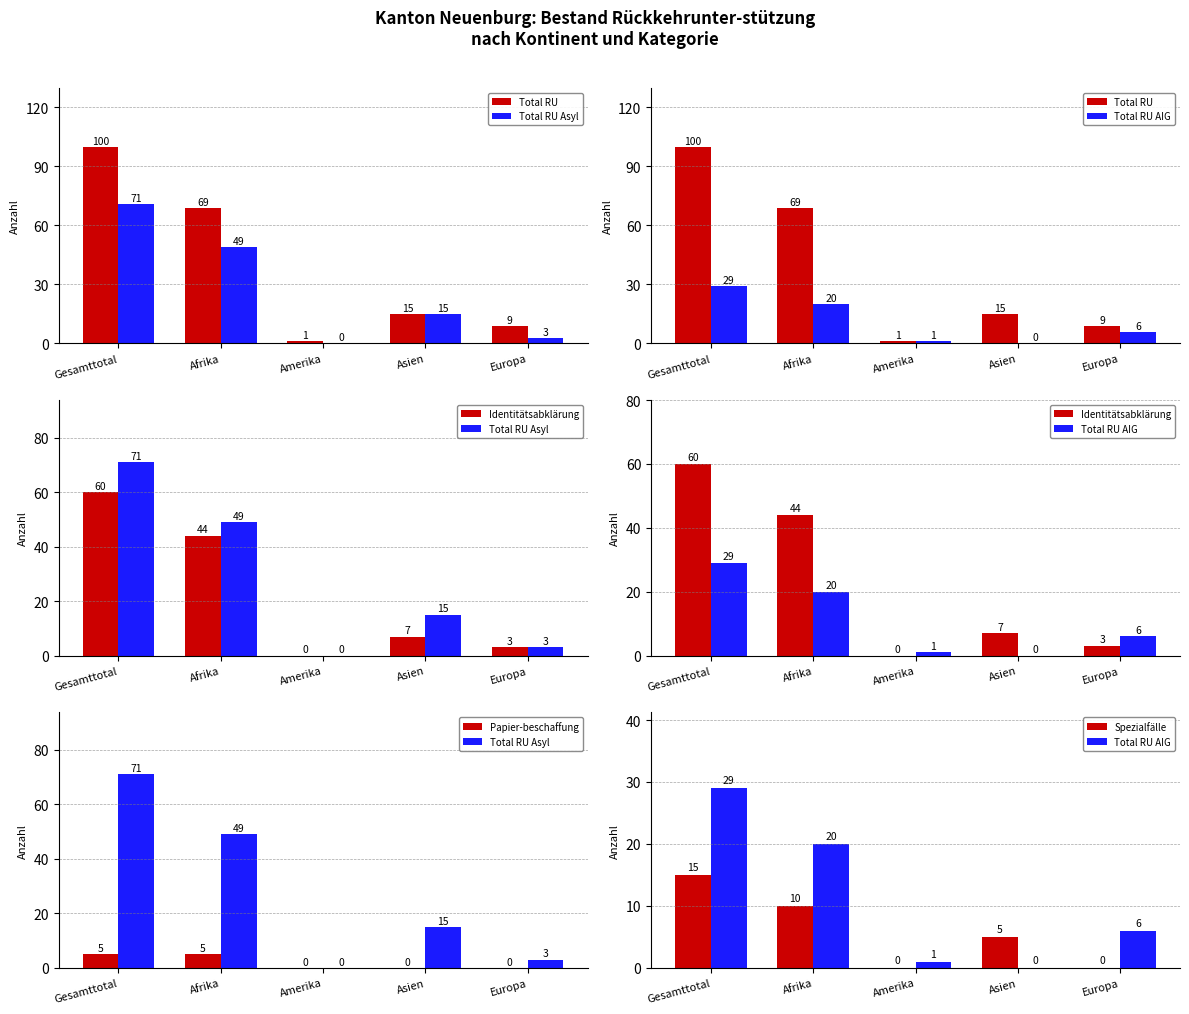

What is the sum of the Spezialfälle values at Europa and Gesamttotal?

15